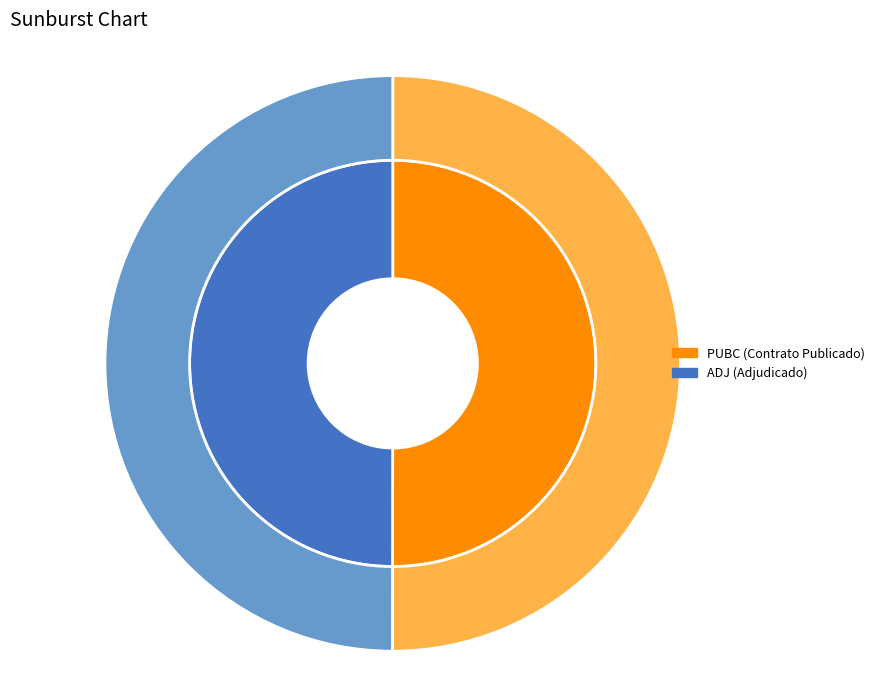

Count the number of slices in the pie.

2